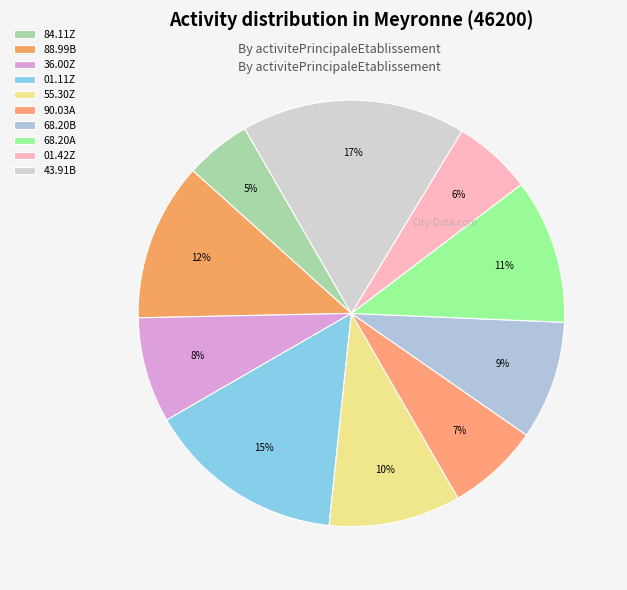

Which slice is the smallest?

84.11Z